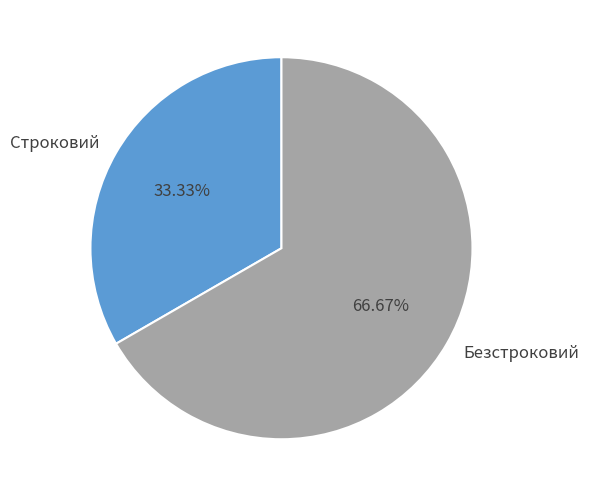

What percentage is NOT represented by Строковий?

66.7%